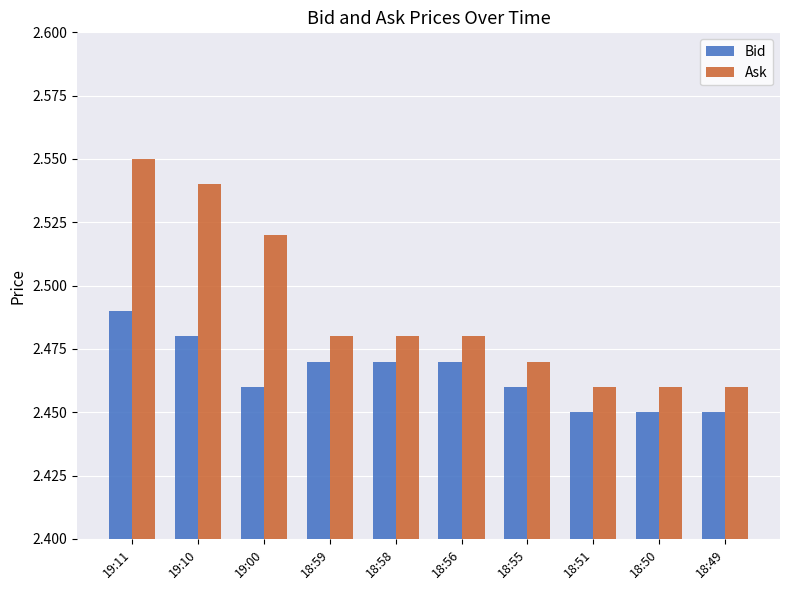

Is the value of Ask at 18:51 greater than the value of Bid at 19:10?

No